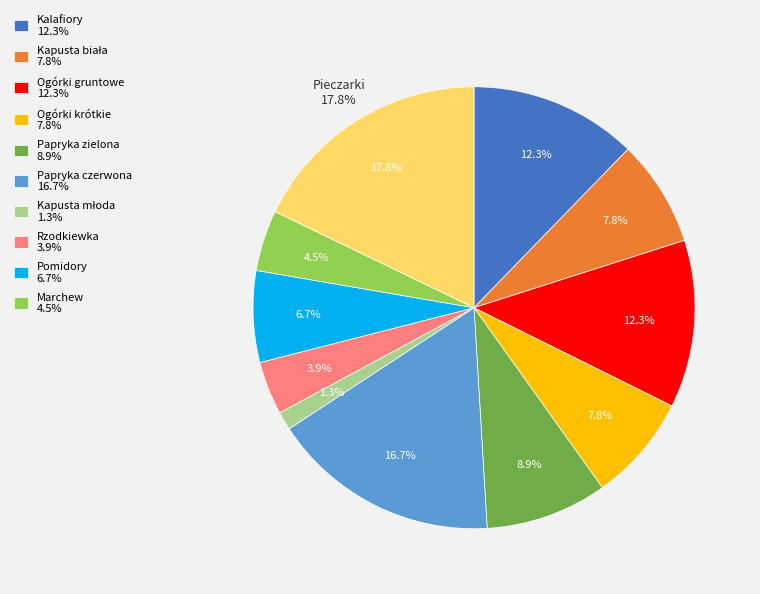

The Kalafiory slice represents 12% of the pie. True or false?

True